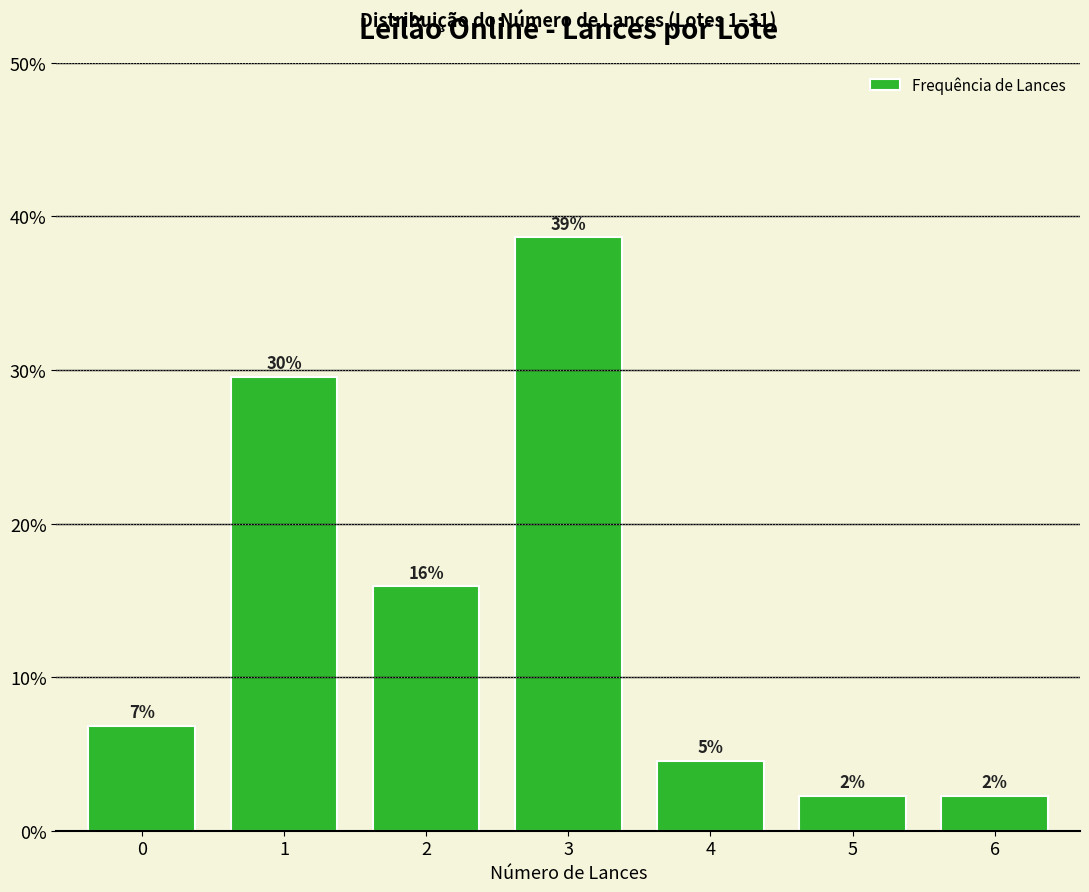

Does the chart contain any negative values?

No